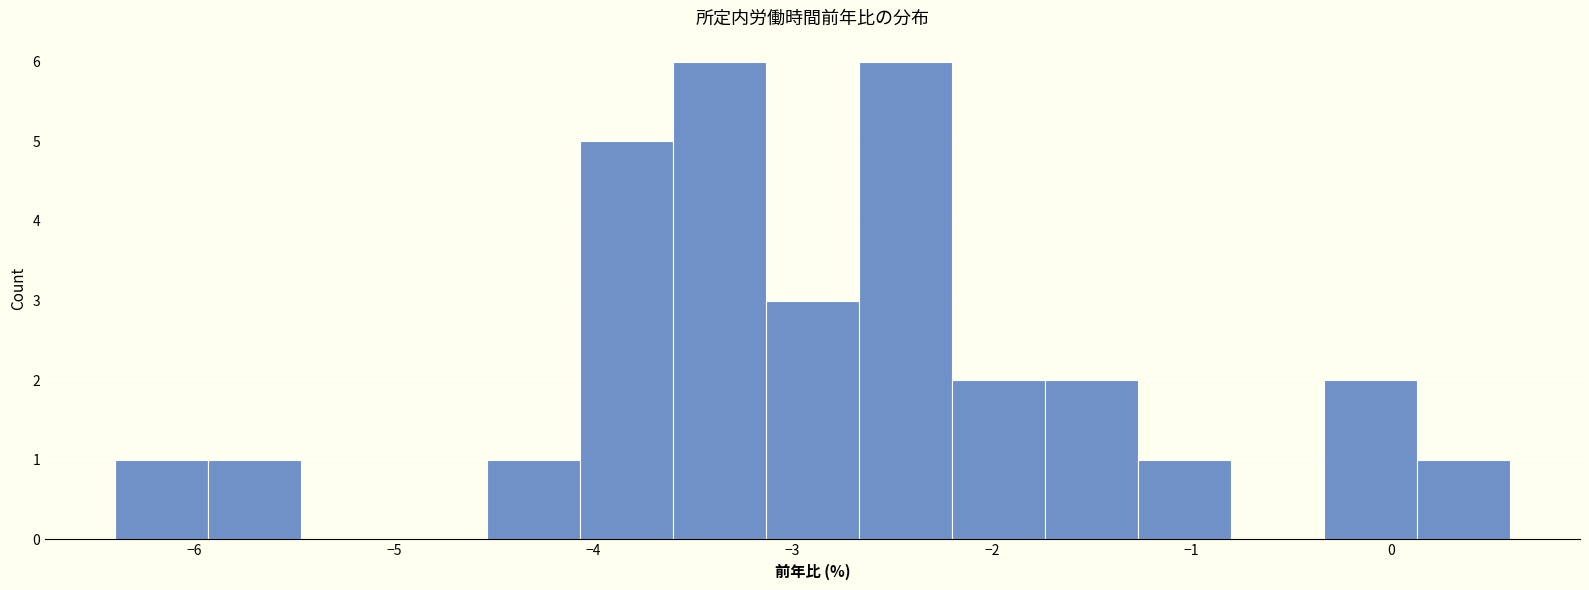

Reading left to right, transcribe this chart: for each bar, give the range it covers on the x-axis and its height. Neither the bar edges nor the heights are printed on the chart, so give them approximately, as read against the axes.

-6.4 to -5.9: 1
-5.9 to -5.5: 1
-5.5 to -5.0: 0
-5.0 to -4.5: 0
-4.5 to -4.1: 1
-4.1 to -3.6: 5
-3.6 to -3.1: 6
-3.1 to -2.7: 3
-2.7 to -2.2: 6
-2.2 to -1.7: 2
-1.7 to -1.3: 2
-1.3 to -0.8: 1
-0.8 to -0.3: 0
-0.3 to 0.1: 2
0.1 to 0.6: 1